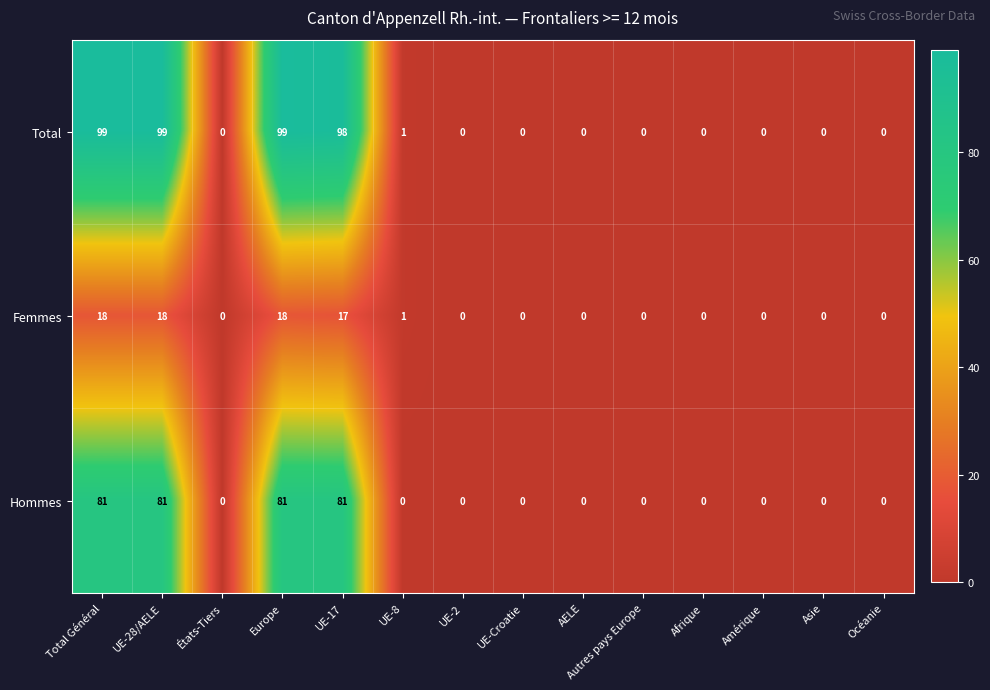

What is the difference between the Total values at UE-8 and Europe?

98